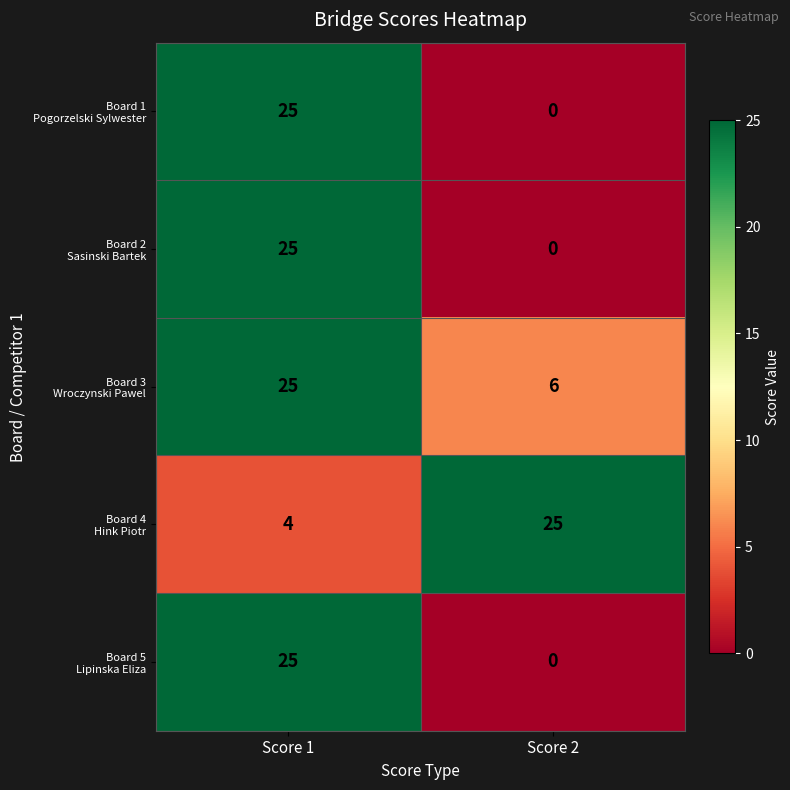

At which category is the sum across all series the highest?

Score 1